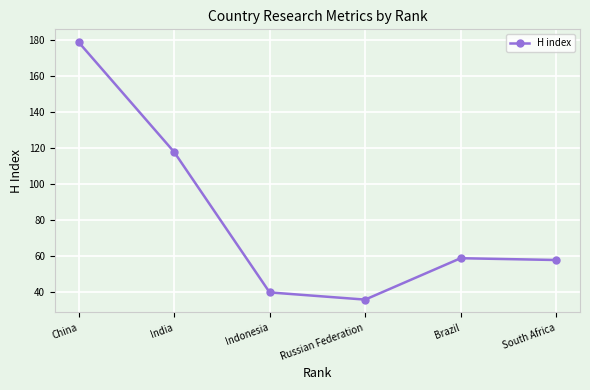

What is the sum of the values at Brazil and Indonesia?

99